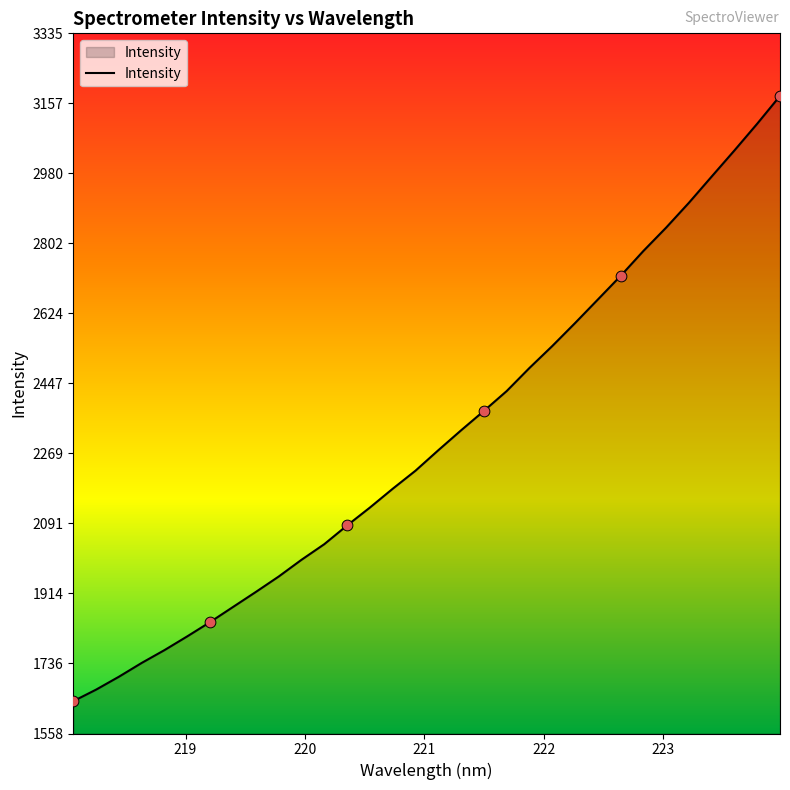

What is the maximum value shown in the chart?

3176.3